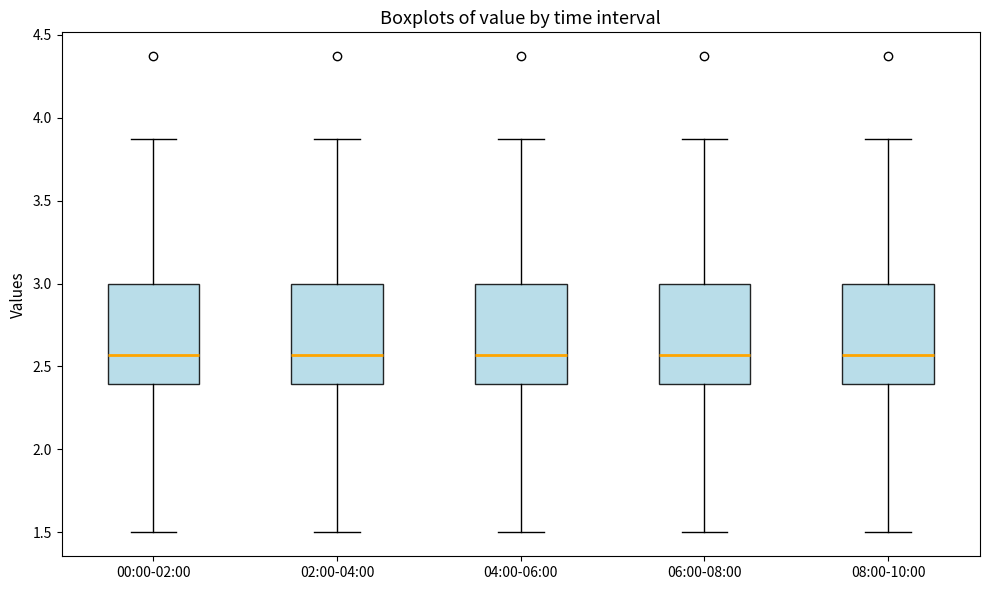

Reading left to right, transcribe this box plot: for each box, give where its median line is, the range the box spans, and where its two whiskers end, as read against the y-axis. The values are not printed on the chart, so give them approximately, as read against the axis.

00:00-02:00: median 2.55, box 2.40 to 3.00, whiskers 1.50 to 3.85
02:00-04:00: median 2.55, box 2.40 to 3.00, whiskers 1.50 to 3.85
04:00-06:00: median 2.55, box 2.40 to 3.00, whiskers 1.50 to 3.85
06:00-08:00: median 2.55, box 2.40 to 3.00, whiskers 1.50 to 3.85
08:00-10:00: median 2.55, box 2.40 to 3.00, whiskers 1.50 to 3.85